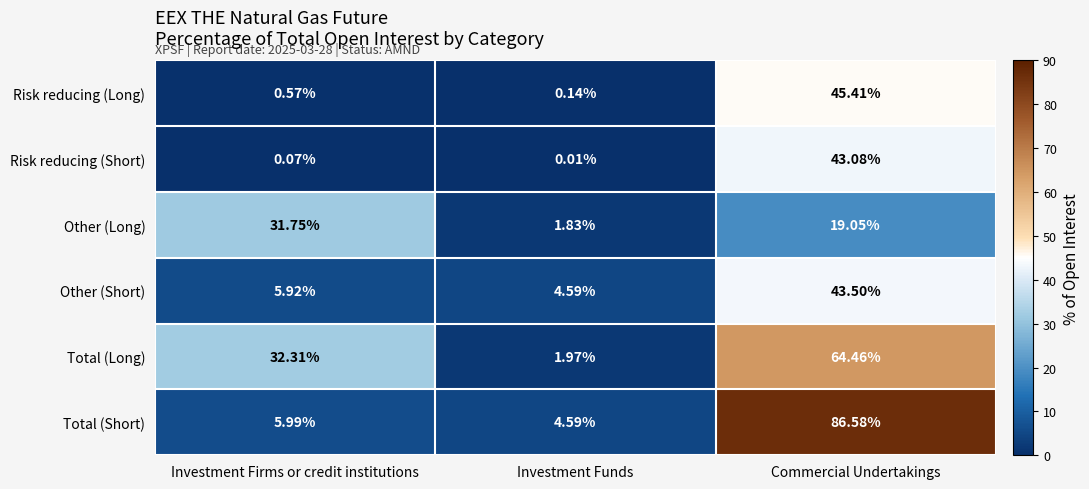

How many series are shown in this chart?

6